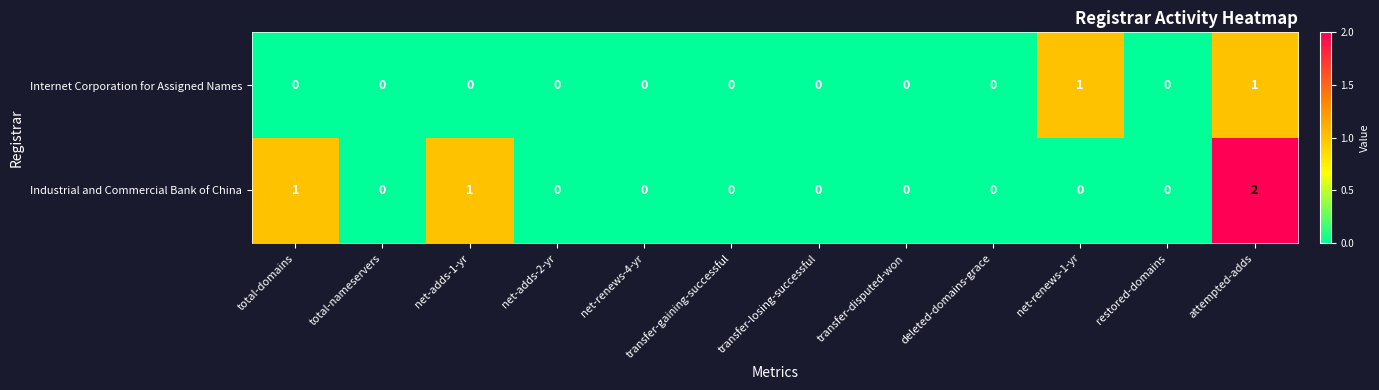

Which series has the largest range (max minus min)?

Industrial and Commercial Bank of China